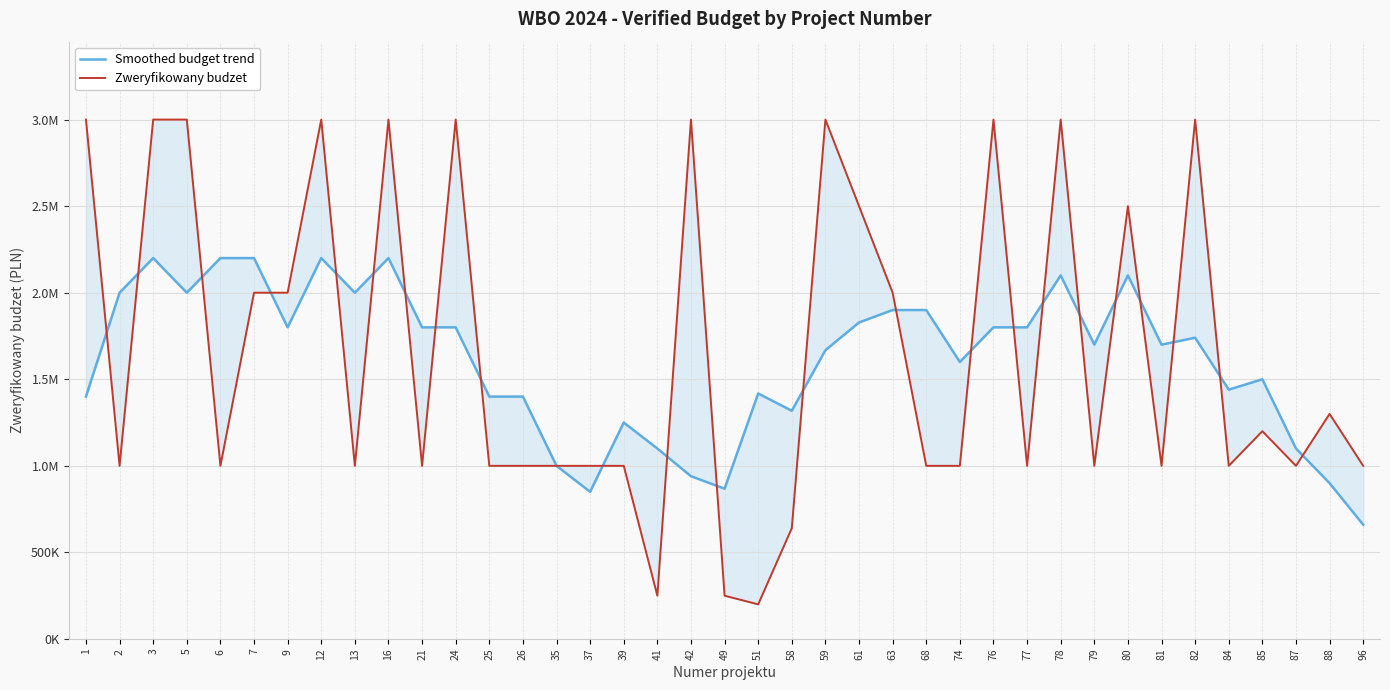

At 35, list the series in order from smallest to largest.

Smoothed budget trend, Zweryfikowany budzet